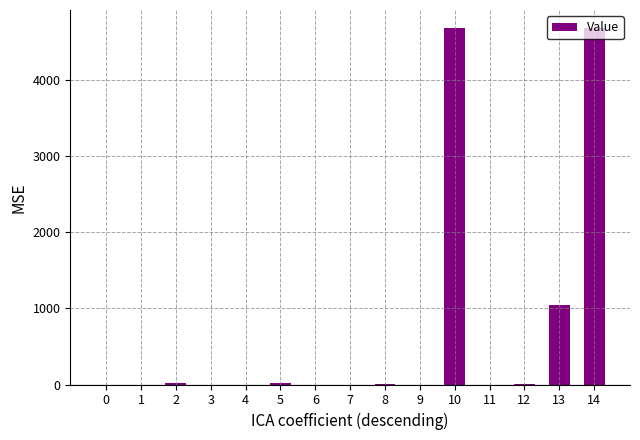

Is it true that the value at 4 is 0.0?

True